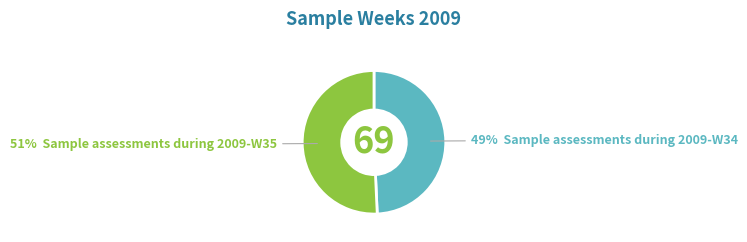

To the nearest percent, what is the average slice percentage?

50%